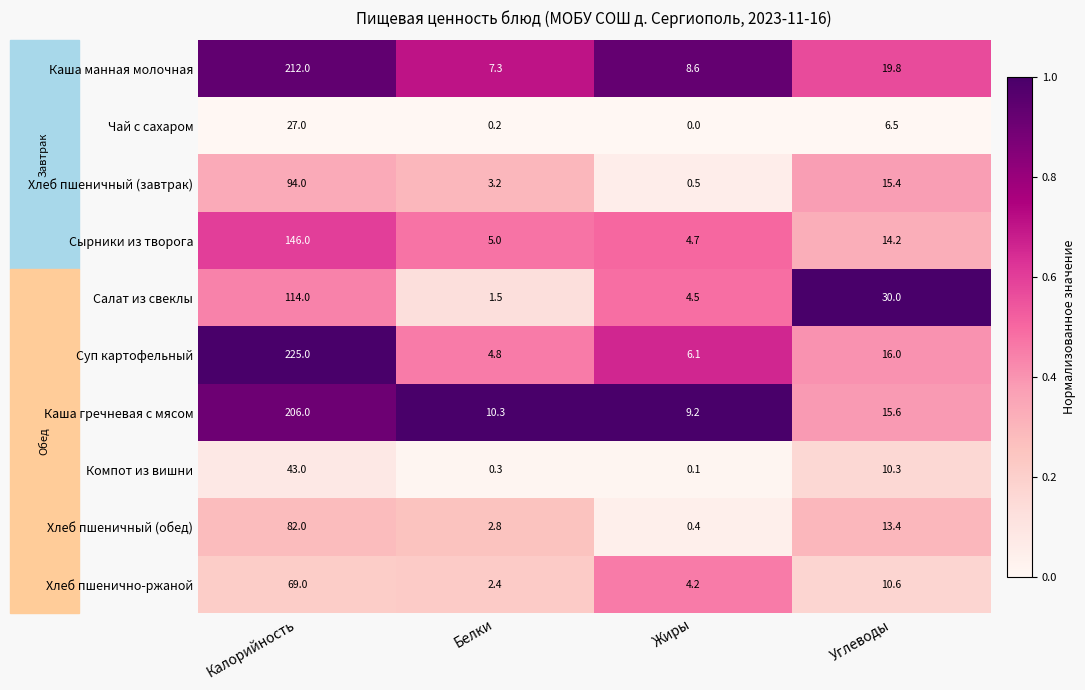

What is the average value of the Салат из свеклы series?

37.5